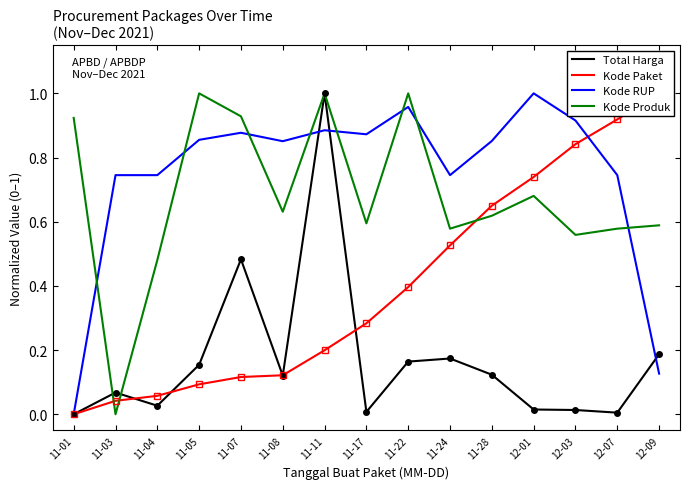

Count the number of categories in the chart.

15